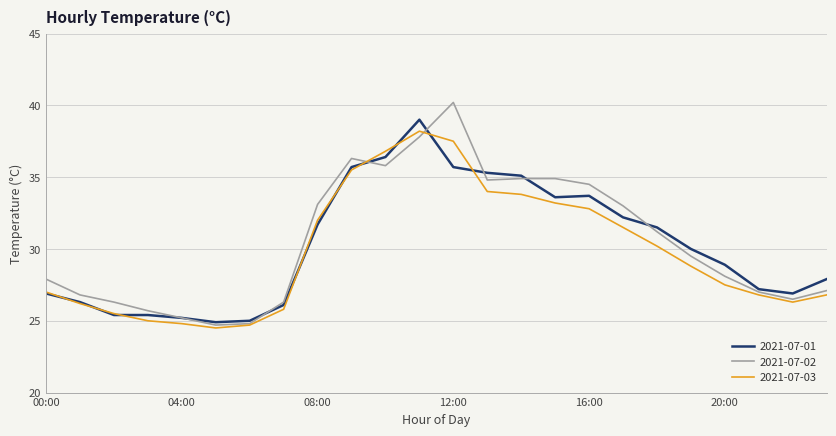

What is the smallest value displayed?

24.5